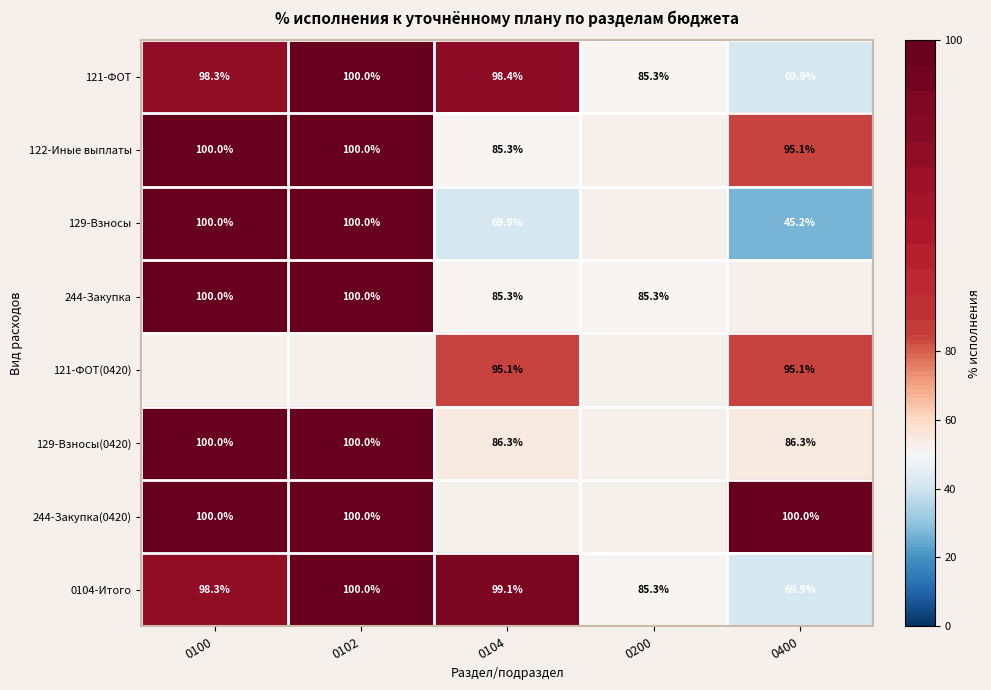

Is the value of 121-ФОТ(0420) at 0400 greater than the value of 244-Закупка at 0200?

Yes